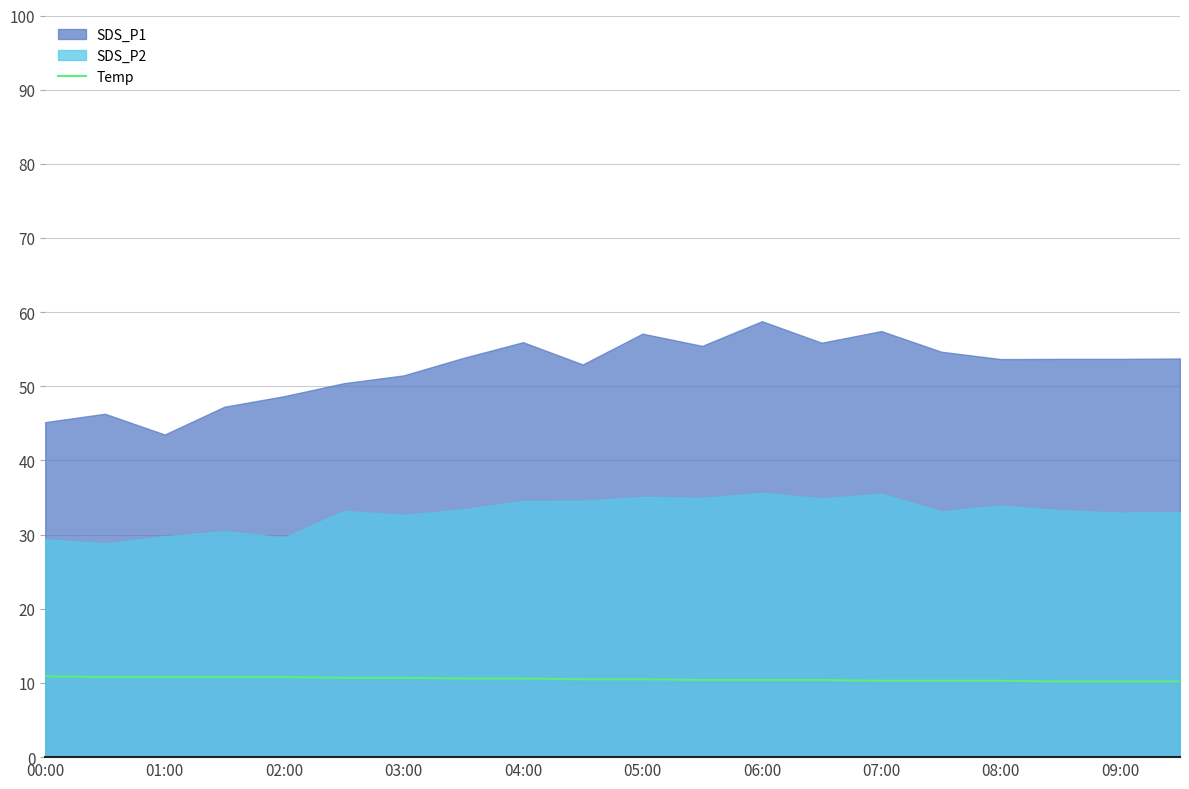

How many lines are shown in the chart?

1